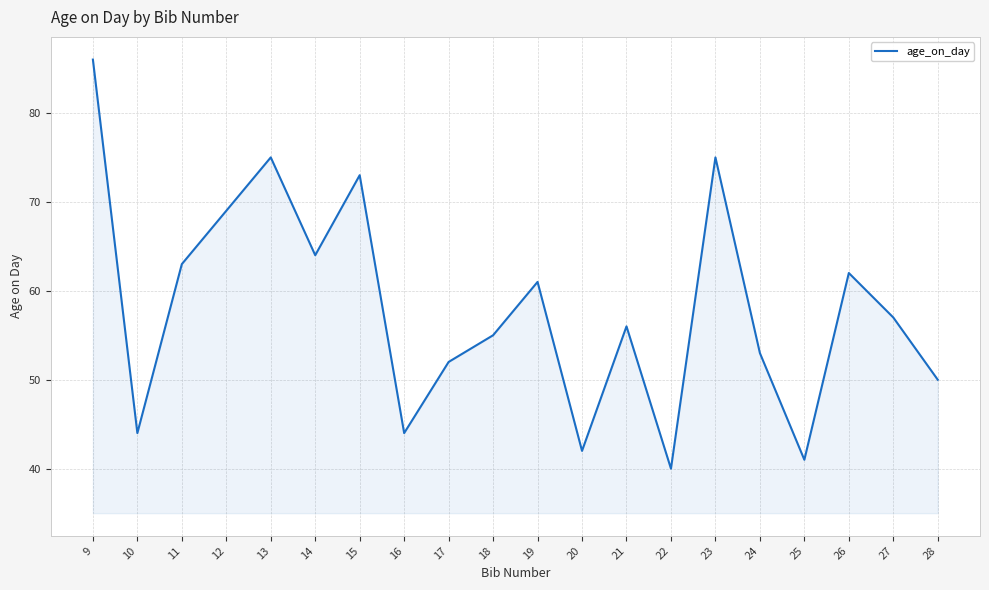

The value at 20 is 16. True or false?

False